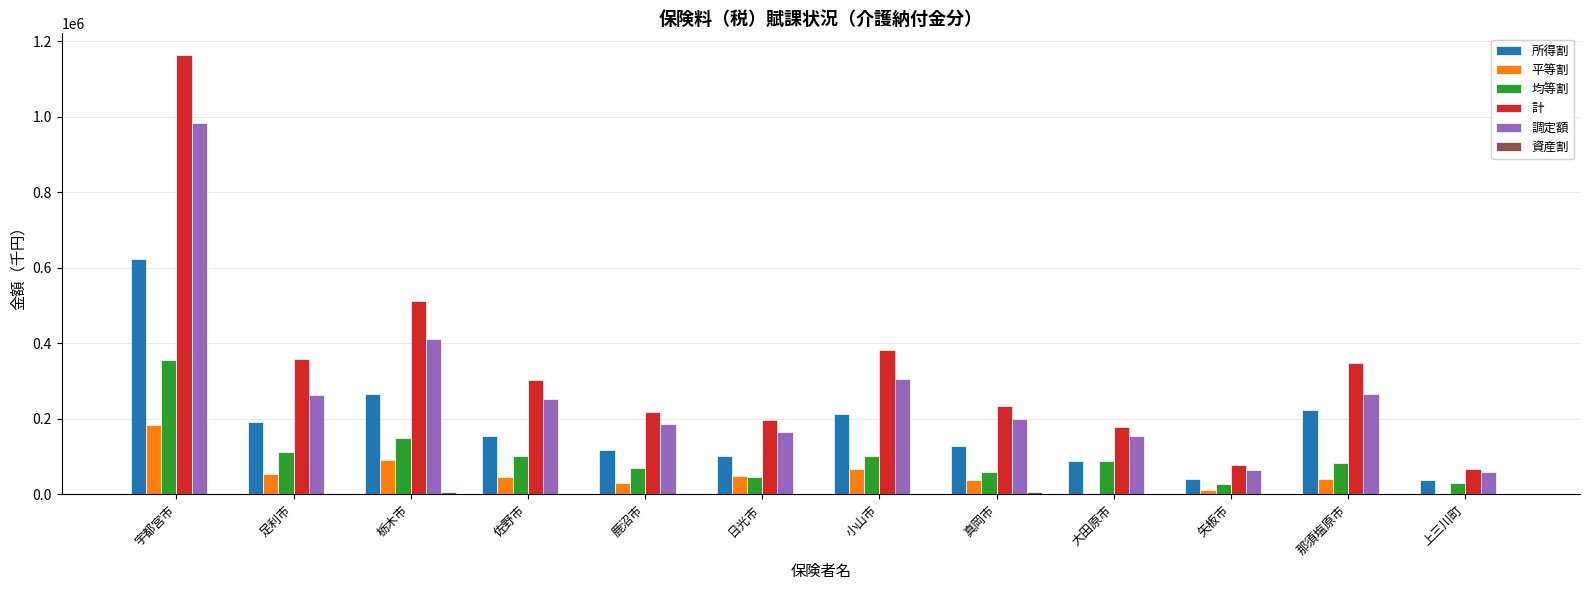

What is the difference between the 調定額 values at 那須塩原市 and 小山市?

41183